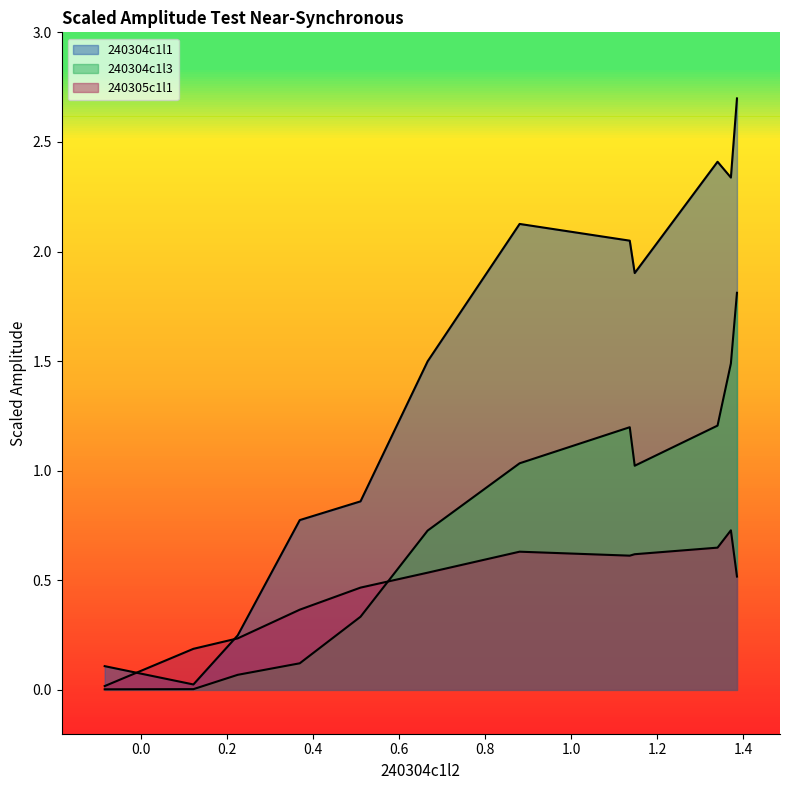

What are all the series names shown in the legend?

240304c1l1, 240304c1l3, 240305c1l1